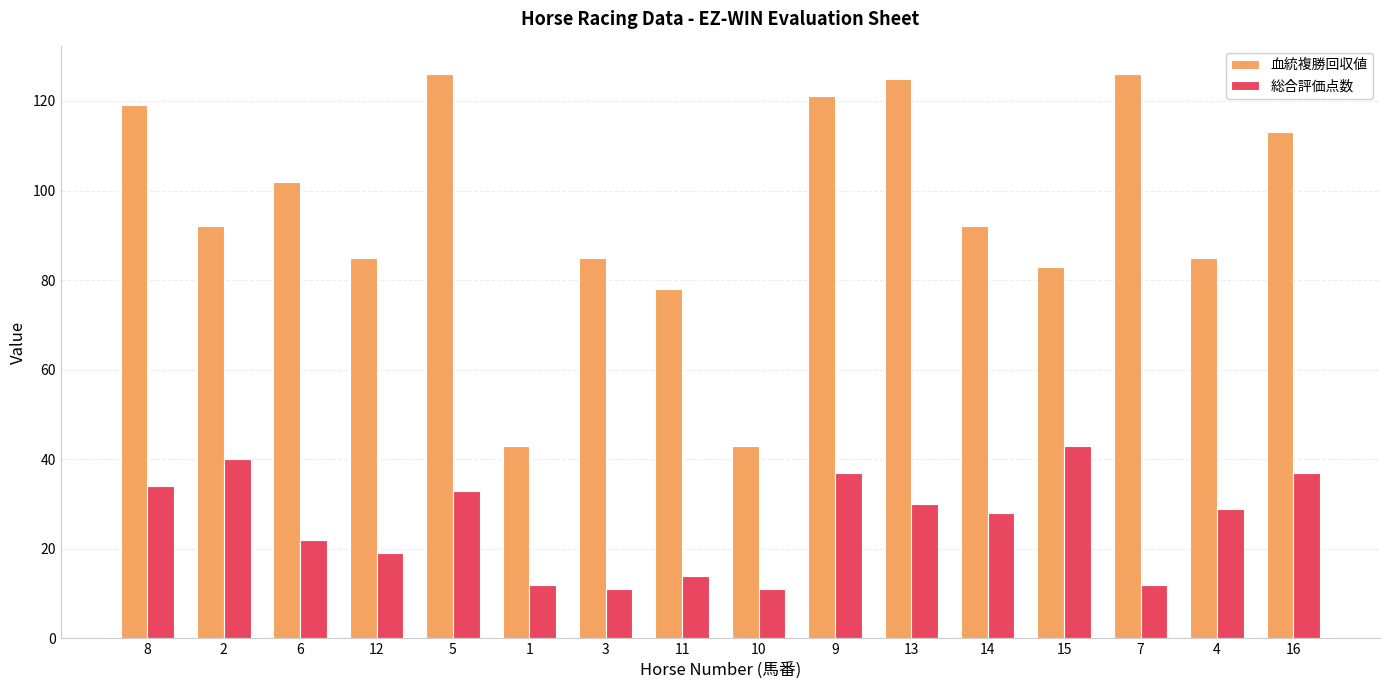

Reading left to right, extract all data points from this chart.

血統複勝回収値: 119	92	102	85	126	43	85	78	43	121	125	92	83	126	85	113
総合評価点数: 34	40	22	19	33	12	11	14	11	37	30	28	43	12	29	37